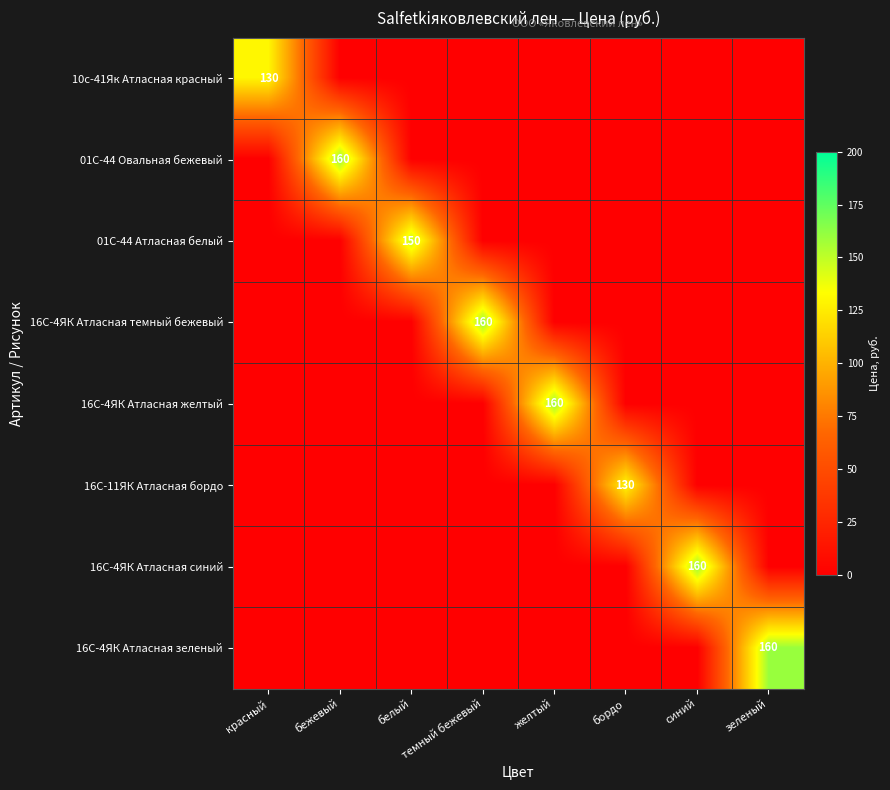

What is the average value of the 01С-44 Овальная бежевый series?

20